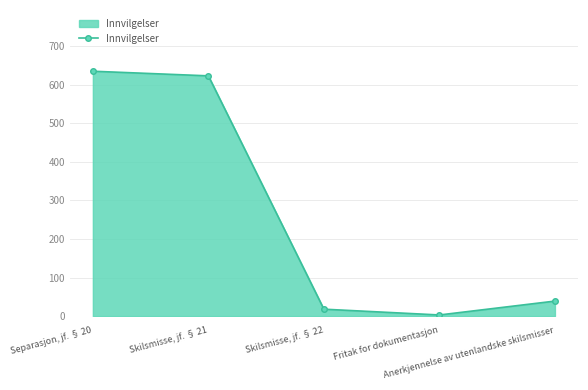

What is the greatest value displayed?

635